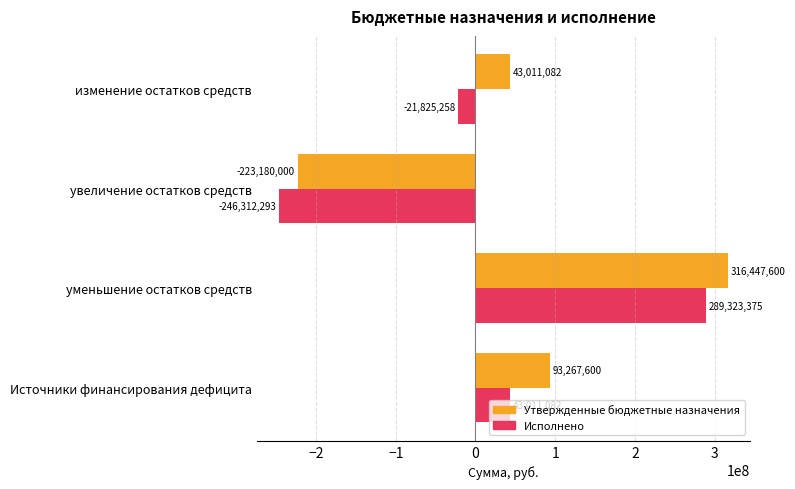

What is the average value of the Утвержденные бюджетные назначения series?

57386570.4